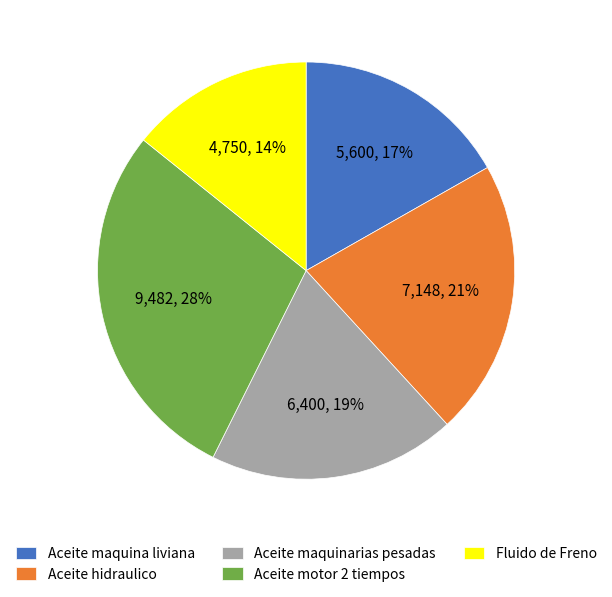

To the nearest percent, what is the average slice percentage?

20%